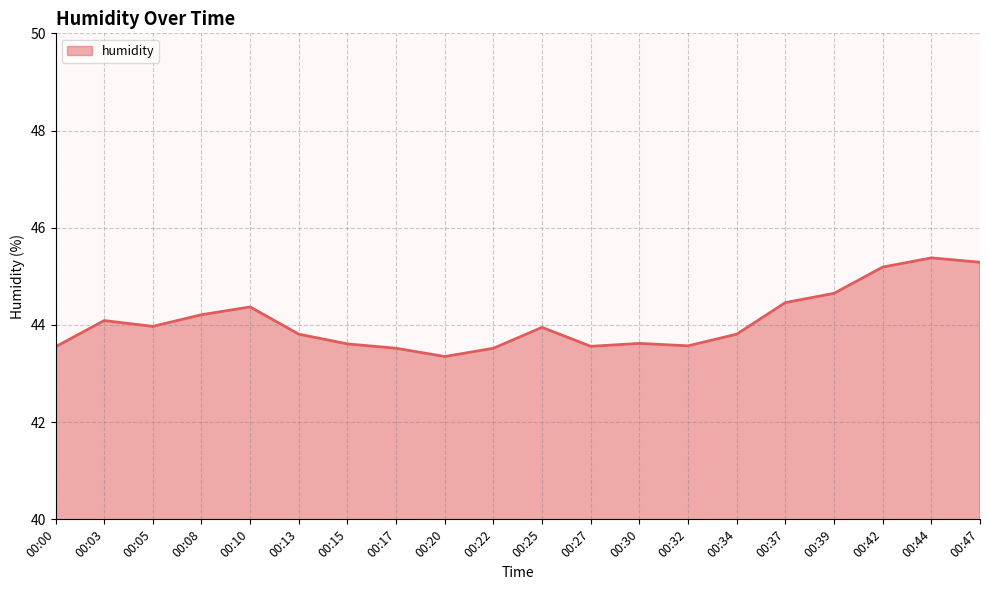

What is the difference between the values at 00:08 and 00:22?

0.7